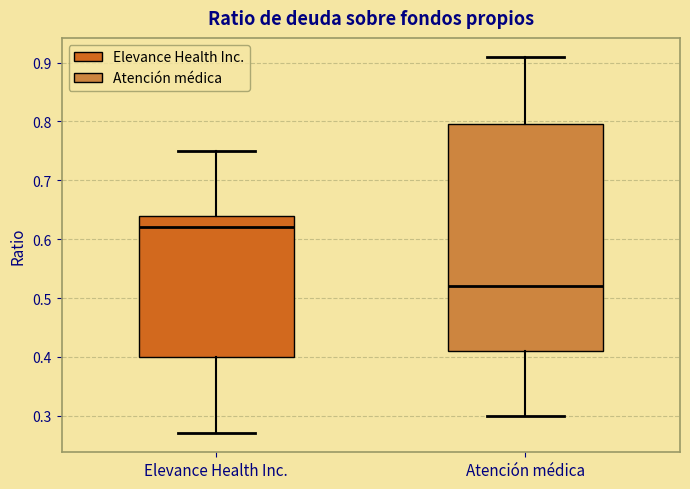

Which box is the tallest, from its lower edge to its upper edge?

Atención médica